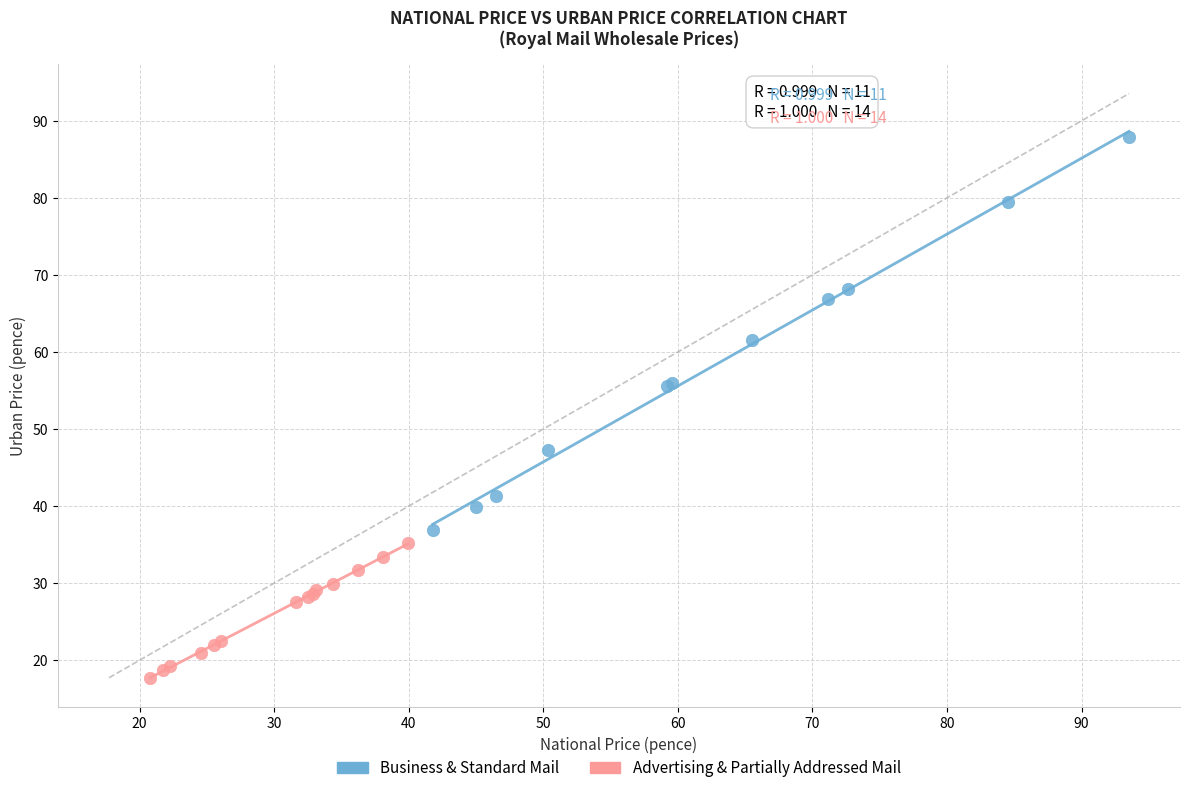

Which series has the widest spread of Y values?

Business & Standard Mail